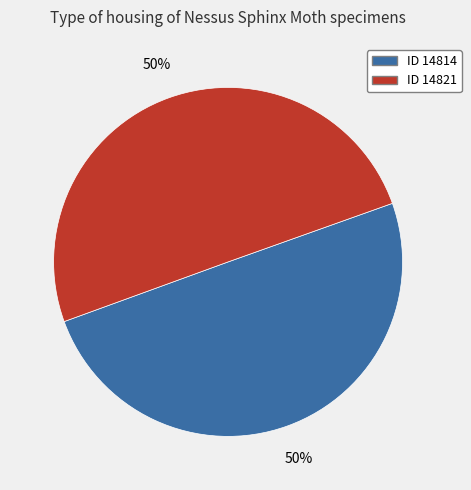

To the nearest percent, what is the average slice percentage?

50%